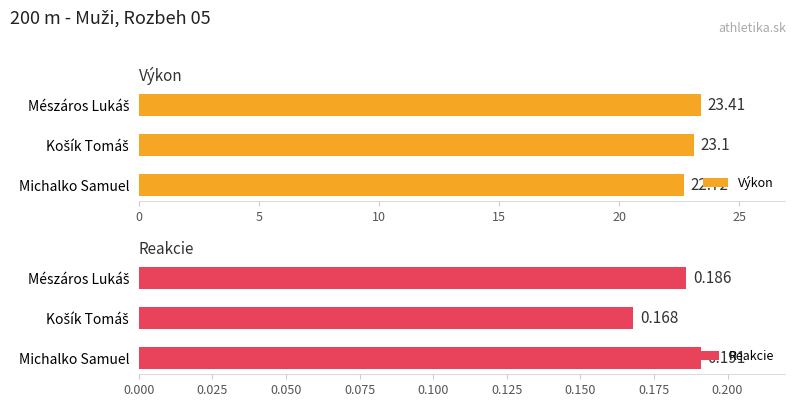

What is the average value of the Výkon series?

23.1